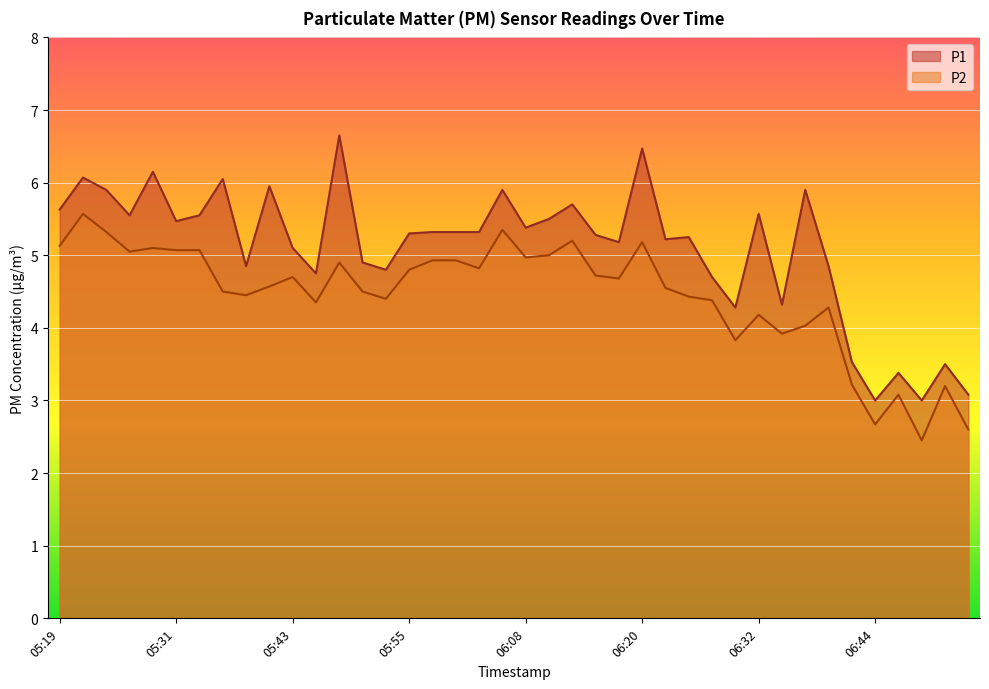

Rank the series at 06:15 from lowest to highest value.

P2, P1